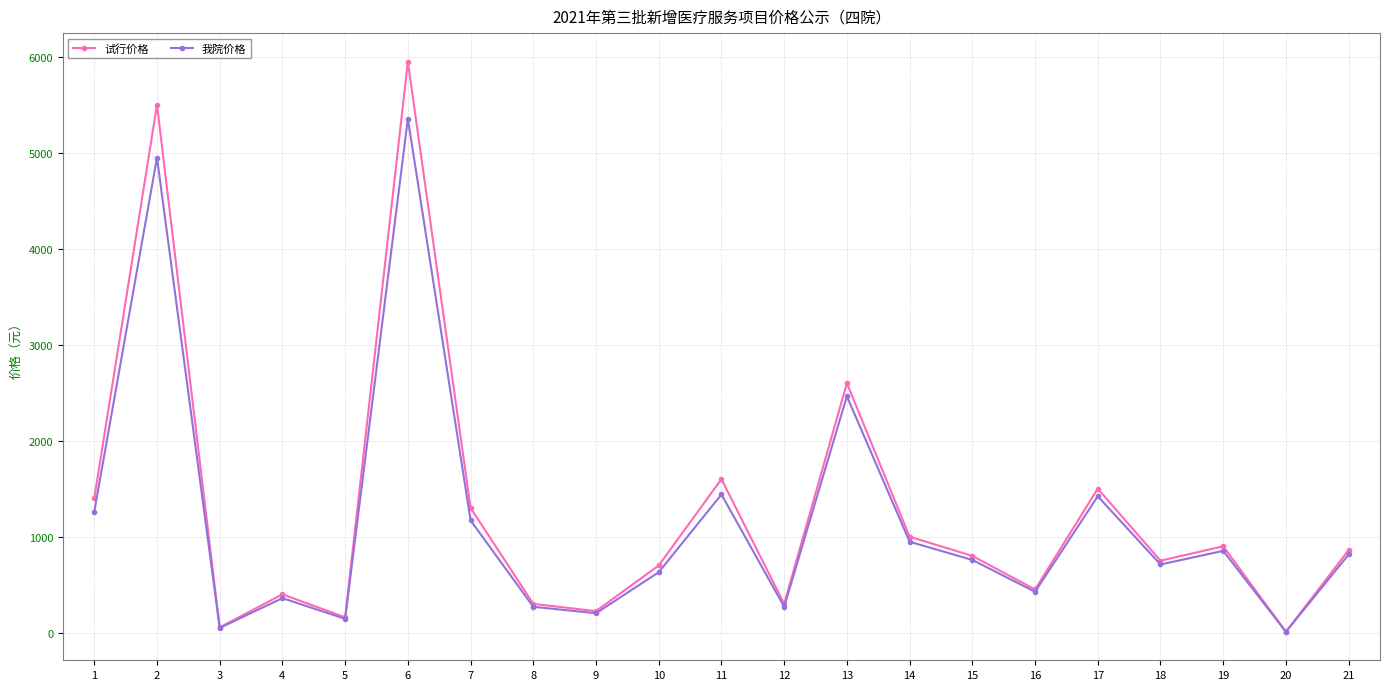

What is the minimum value for 我院价格?

9.5